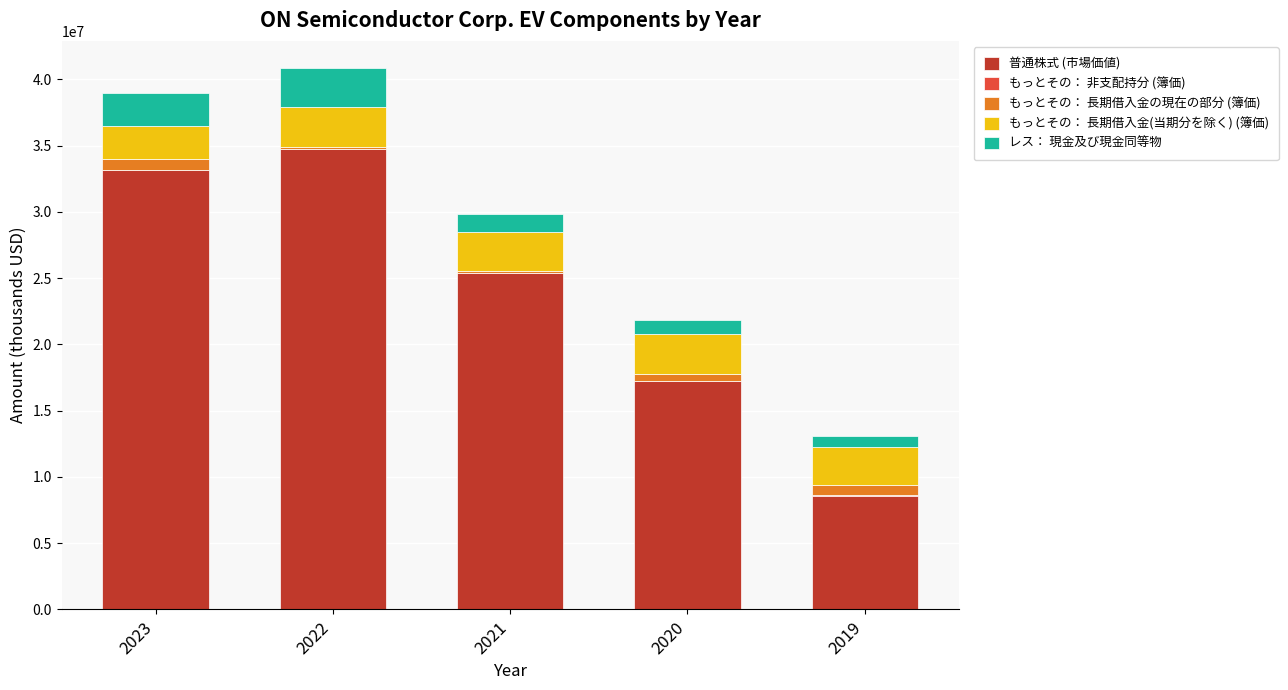

How many series are shown in this chart?

5